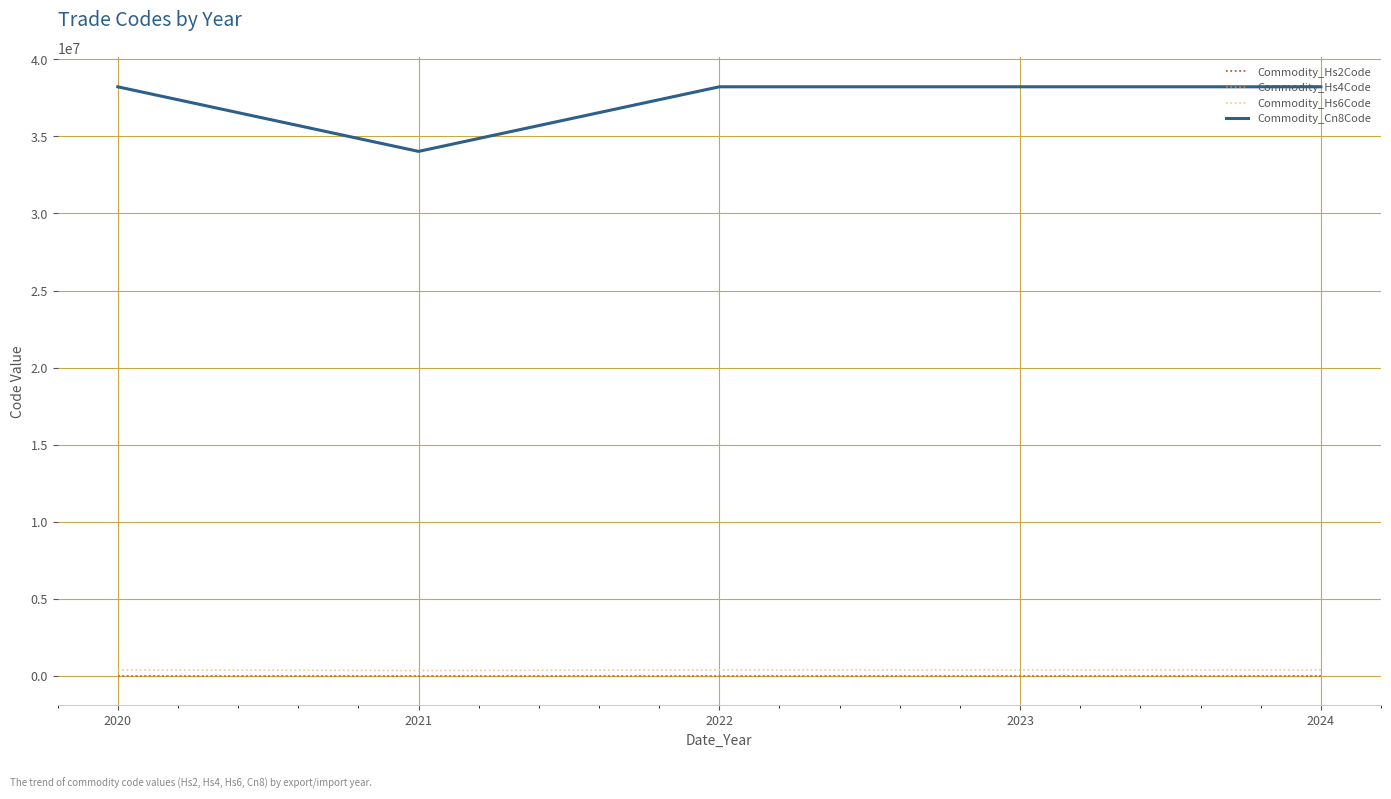

What is the difference between the highest and lowest values at 2022?

38221162